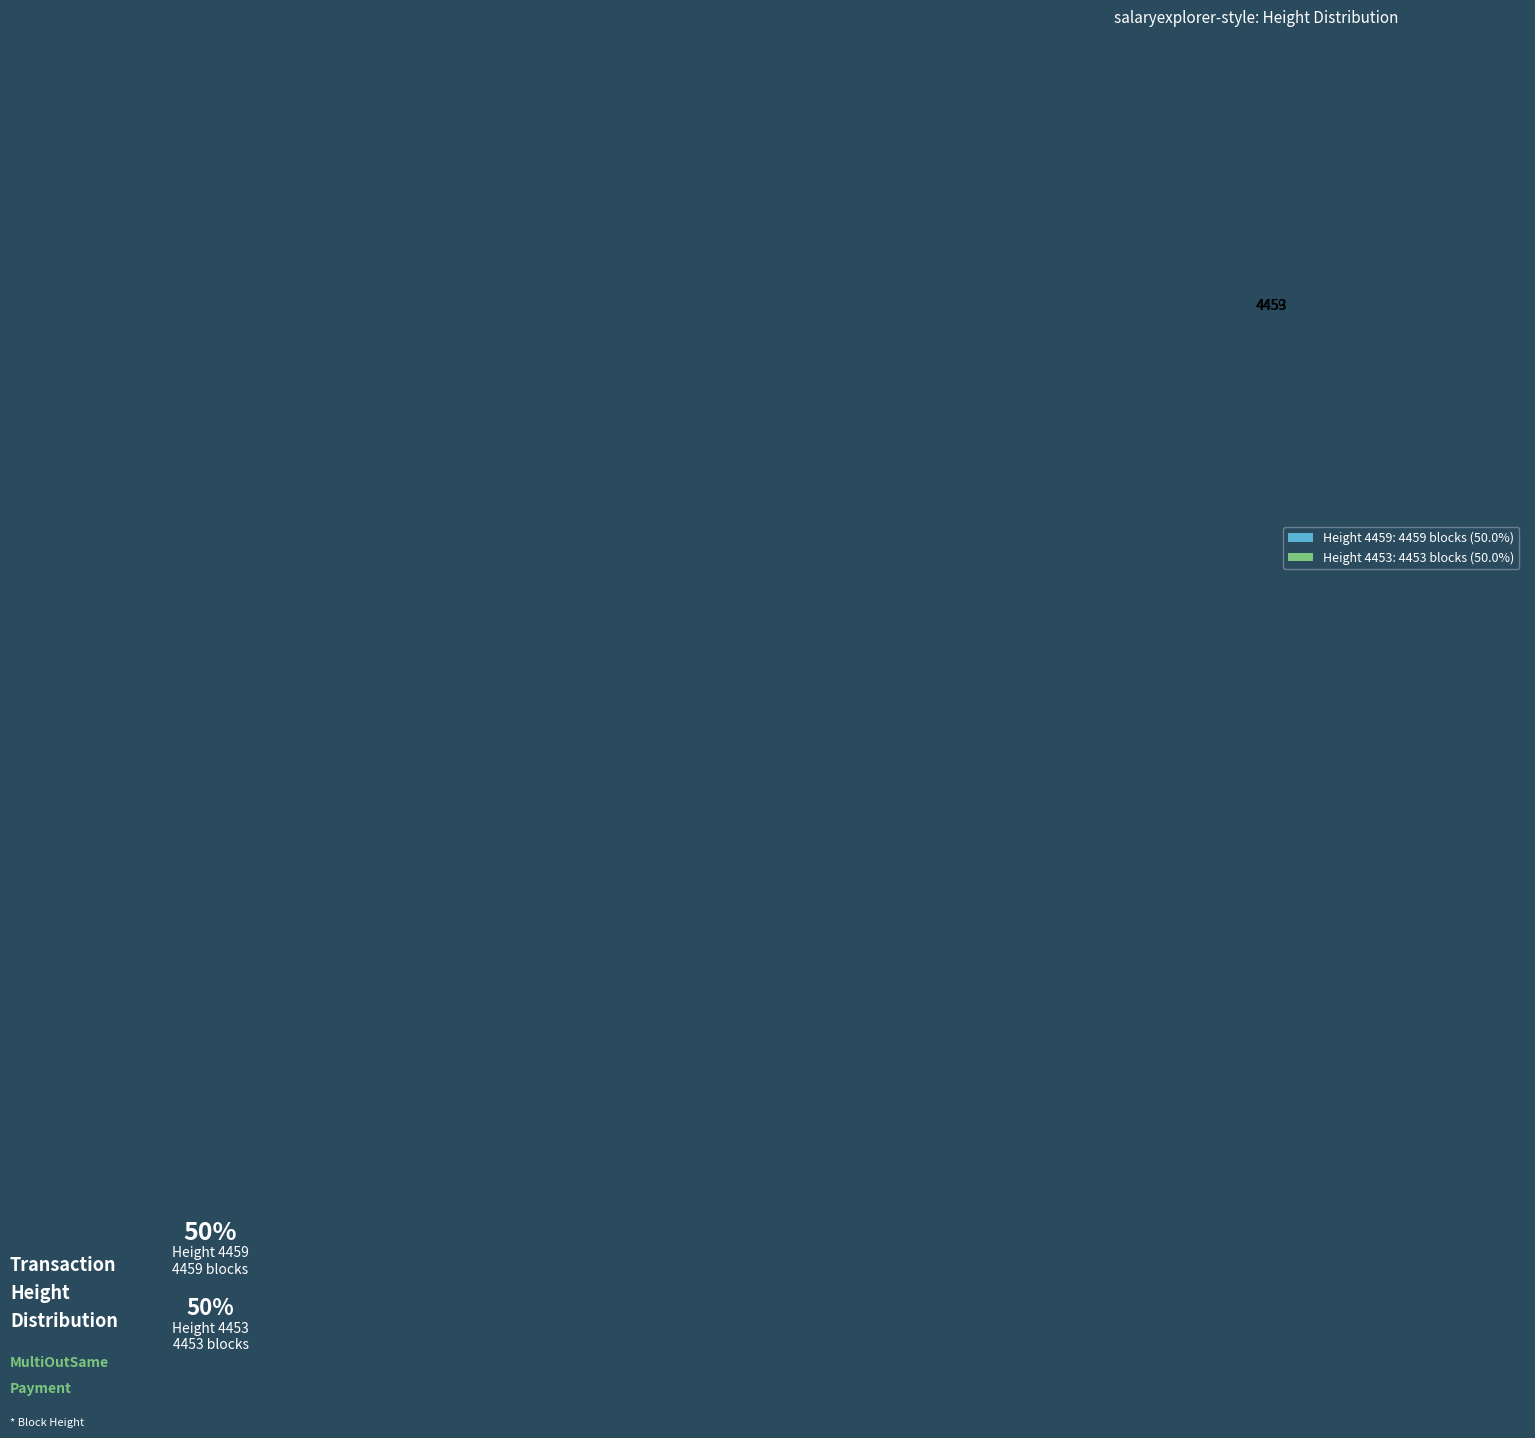

Combined, do 4459 and 4453 account for over 50%?

Yes